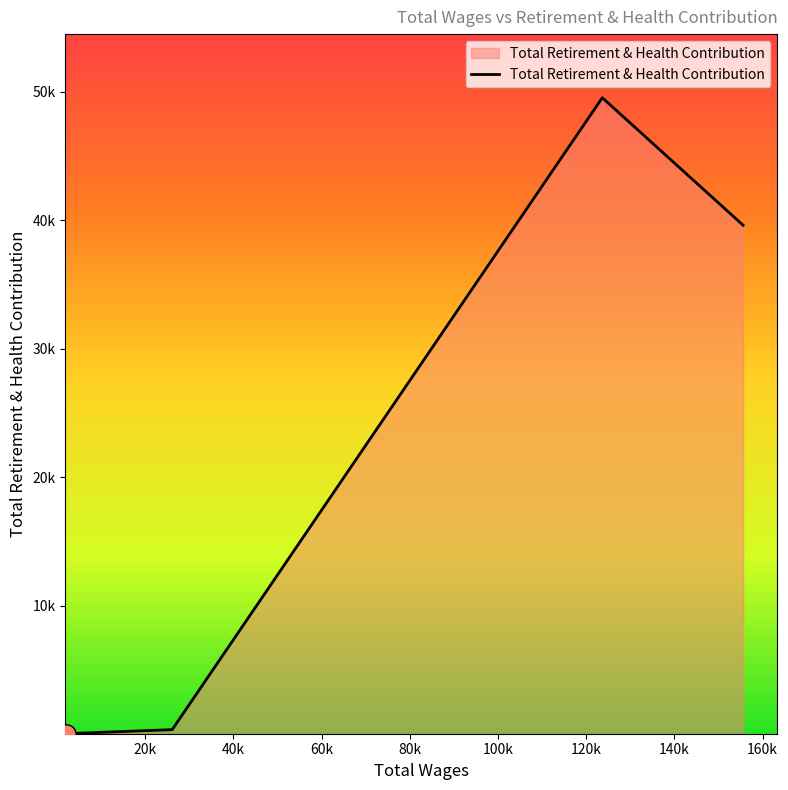

At which label is the value closest to 24789?

155567.0